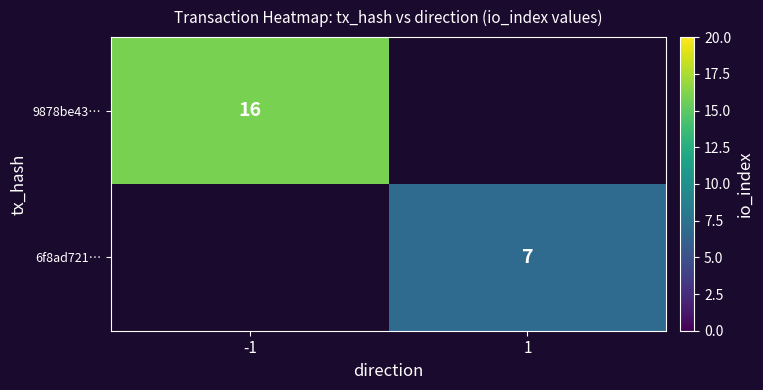

Is the value of 6f8ad721… at 1 greater than the value of 9878be43… at -1?

No